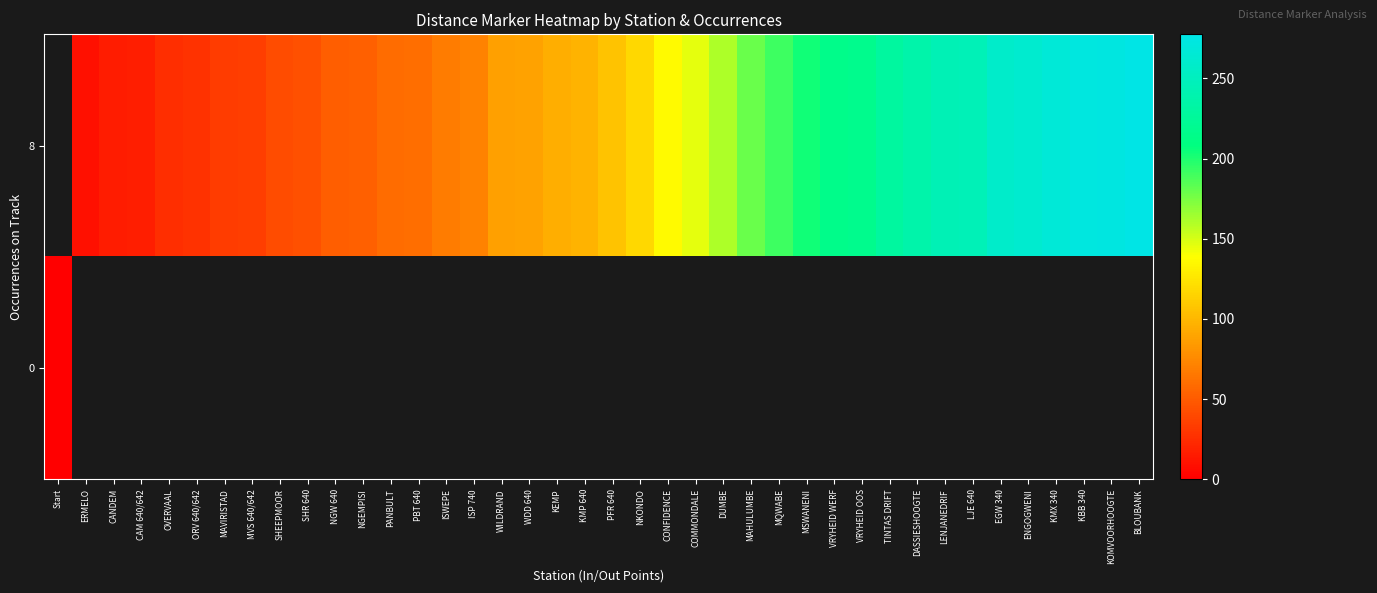

How many row_0 values are between 51 and 229?

20